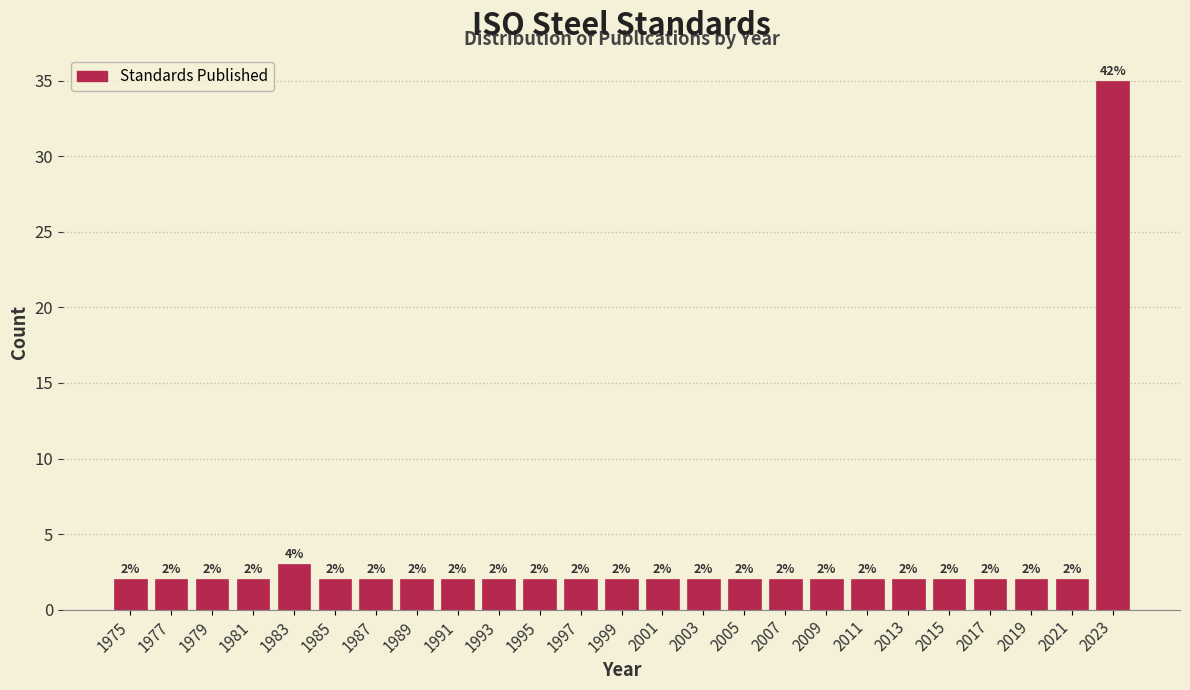

Reading left to right, what are all the values shown in this chart?

2	2	2	2	3	2	2	2	2	2	2	2	2	2	2	2	2	2	2	2	2	2	2	2	35